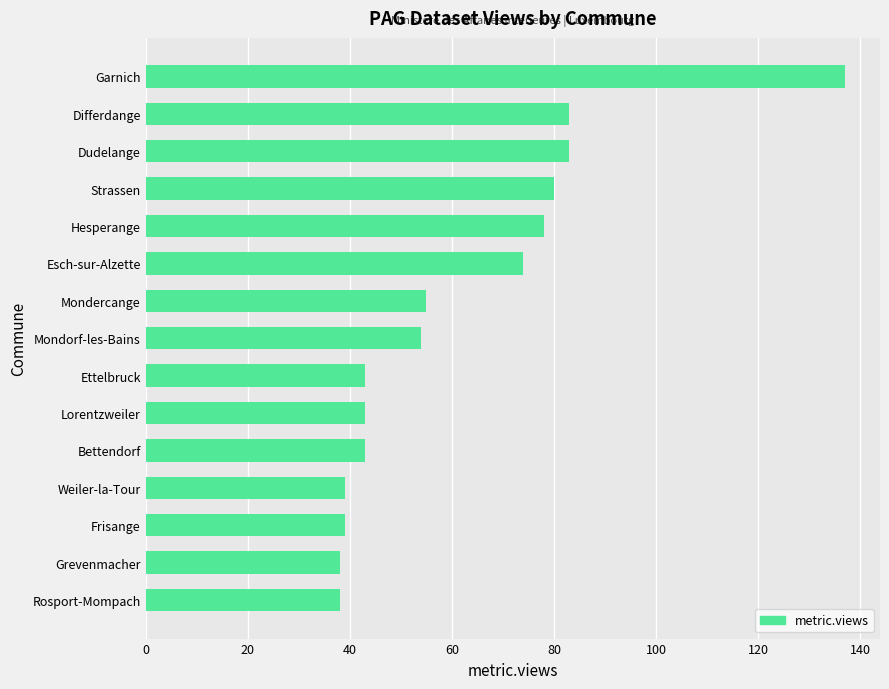

What is the difference between the maximum and minimum values?

99